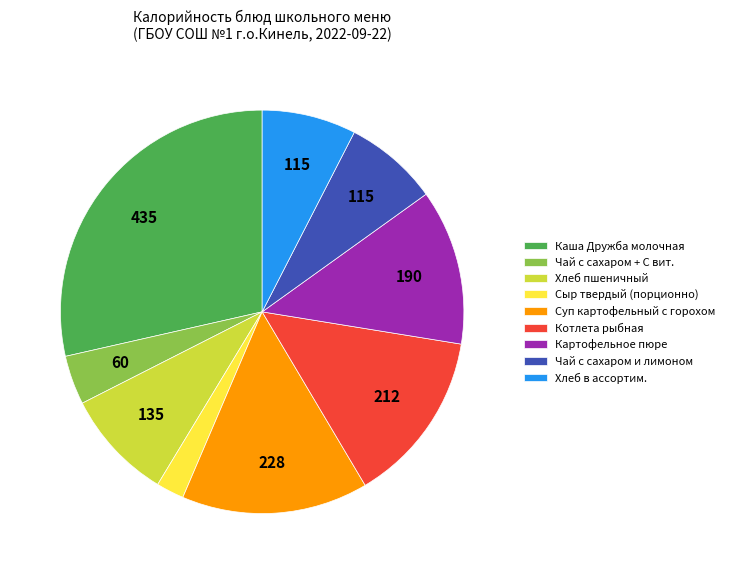

Do Суп картофельный с горохом and Хлеб в ассортим. together represent more than half of the pie?

No